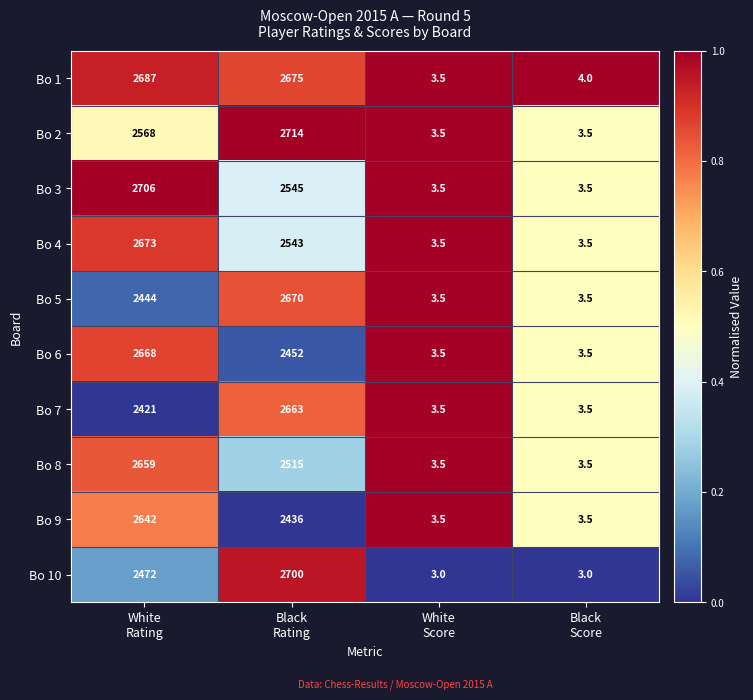

Which series changed the most between Black
Rating and White
Score?

Bo 2